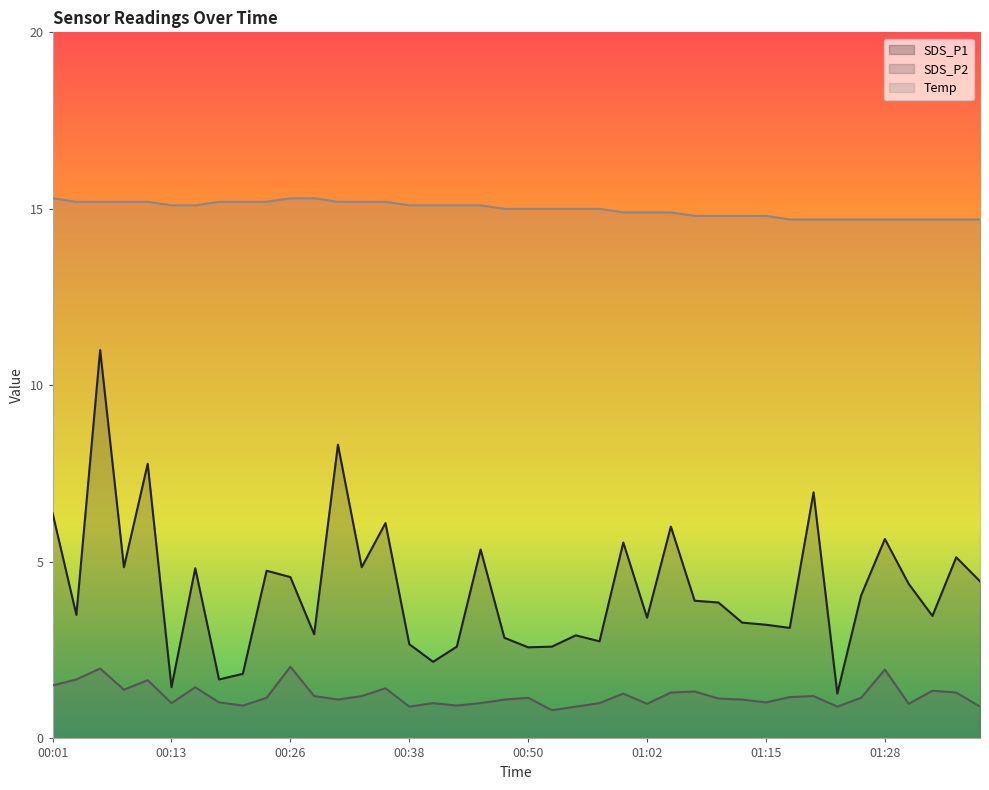

What is the label of the 38th point from the left?

01:32